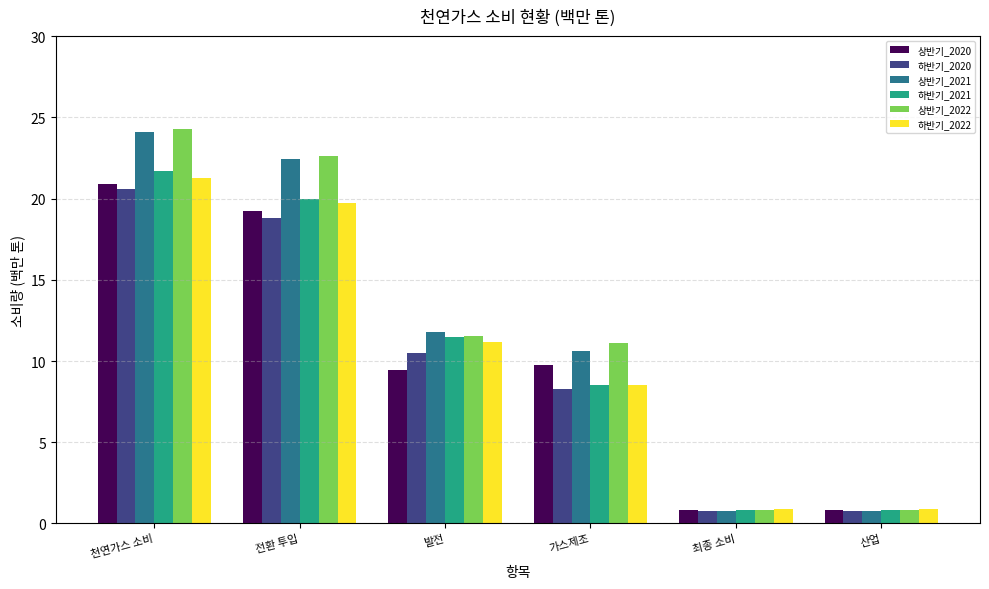

Where is 상반기_2022 nearest to the value 12?

발전